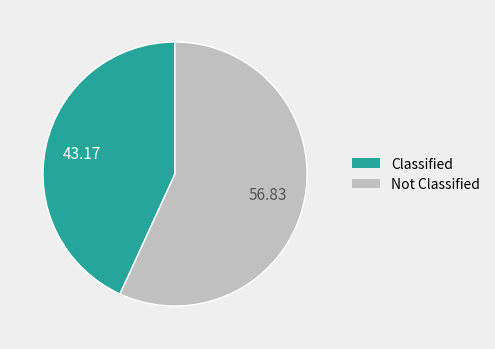

Is there any slice that represents more than half of the pie?

Yes